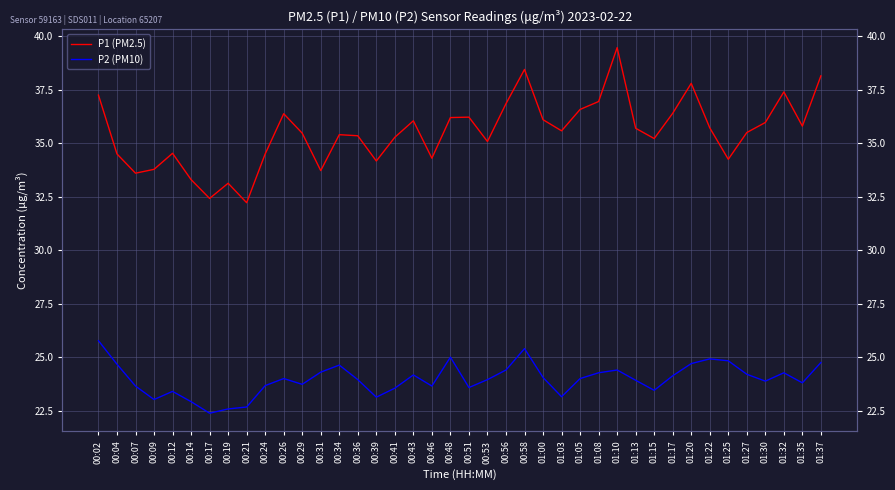

What is the sum of all P1 (PM2.5) values?

1420.7